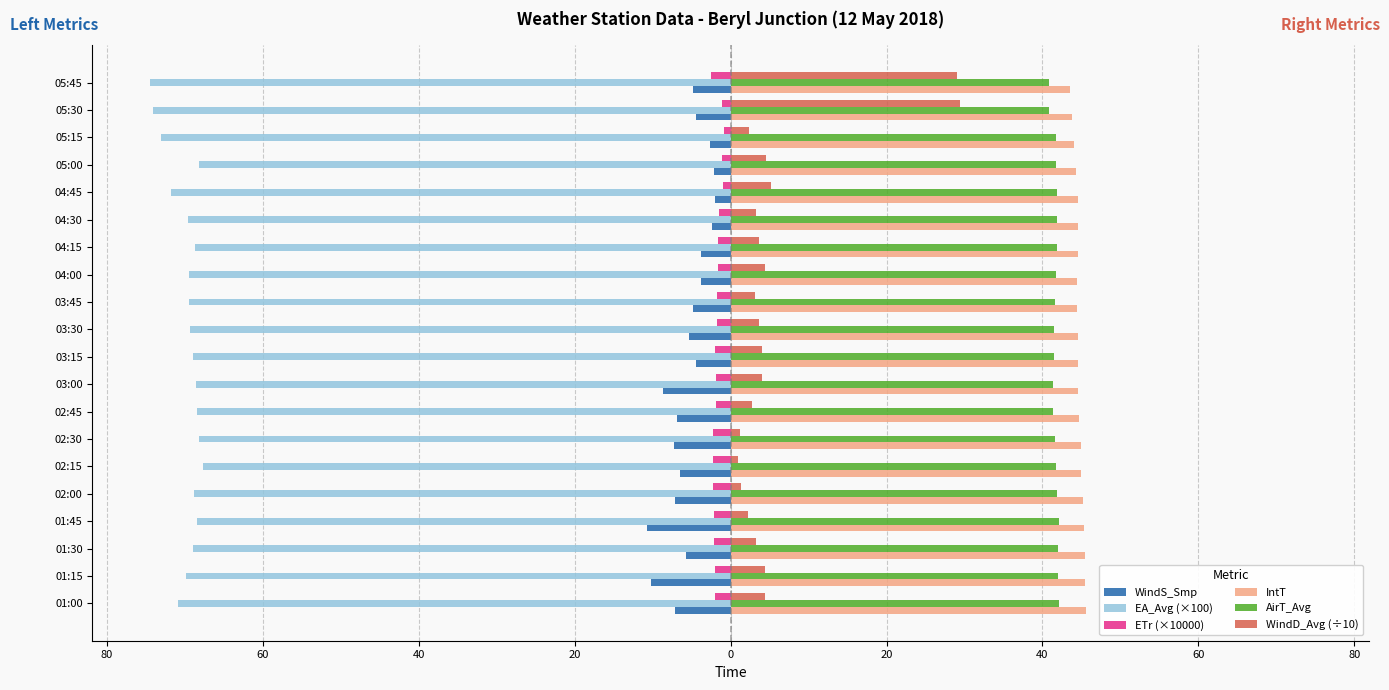

What is the value of the WindD_Avg (÷10) bar at the 14th from the left?

3.6